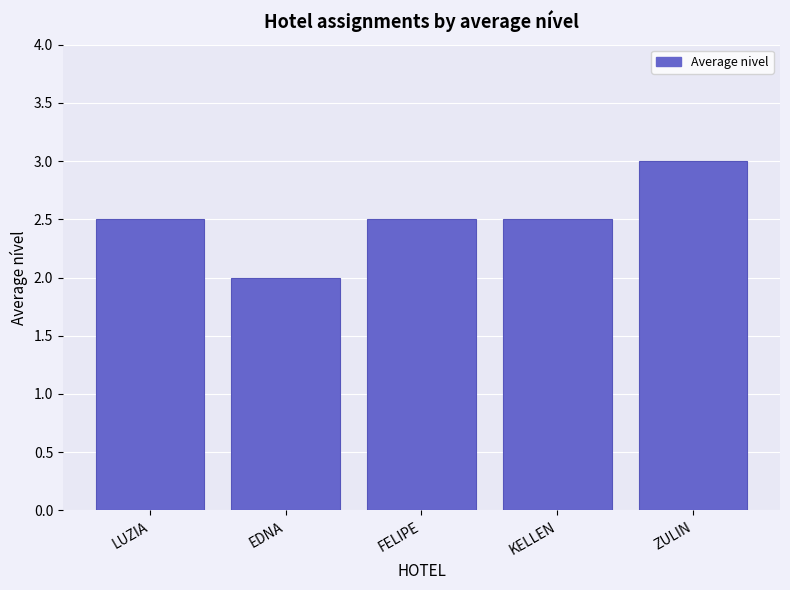

What is the change in value from EDNA to ZULIN?

+1.0